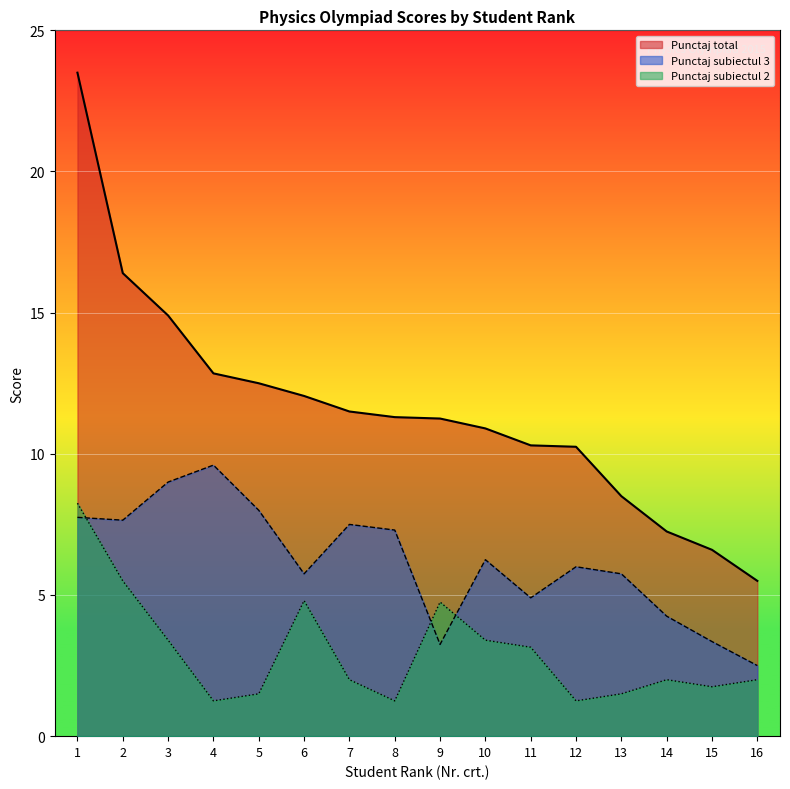

Which series has the widest spread of values?

Punctaj total